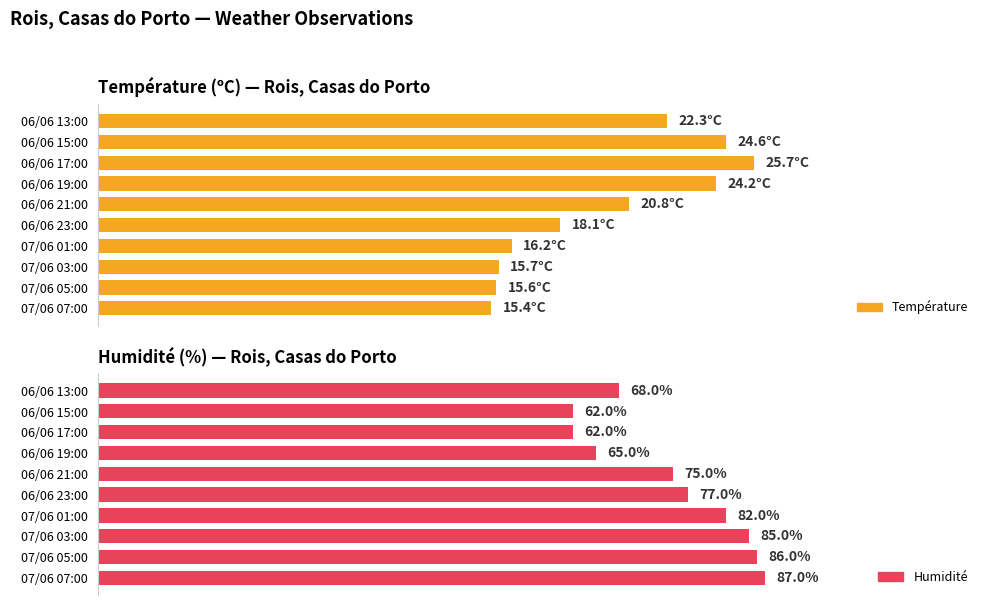

Between 06/06 23:00 and 06/06 21:00, which series saw the biggest shift?

Température